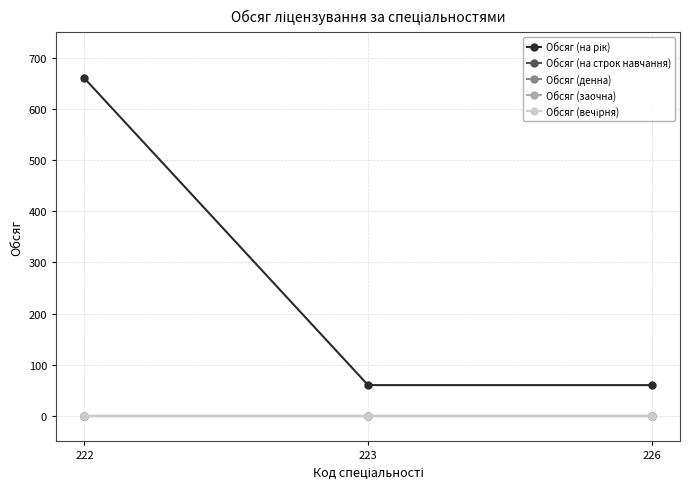

Is this an area chart (filled region under the line)?

No